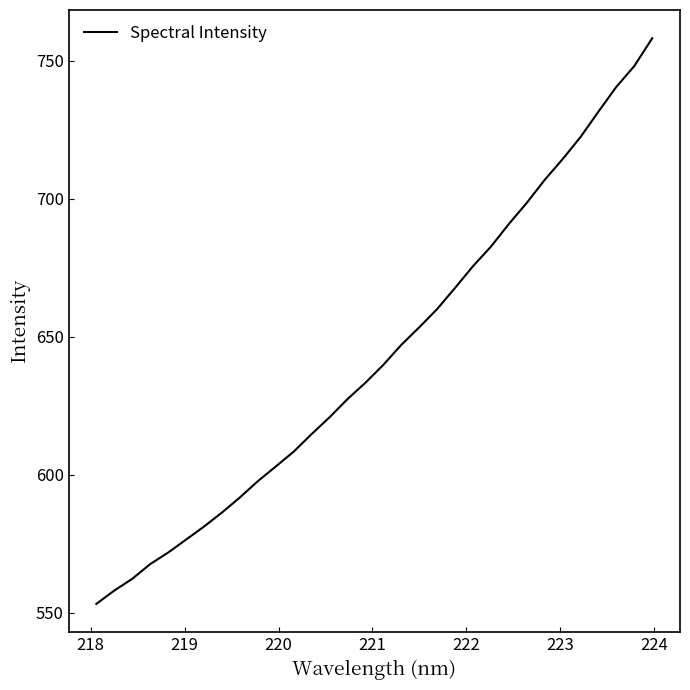

How many series are shown in this chart?

1